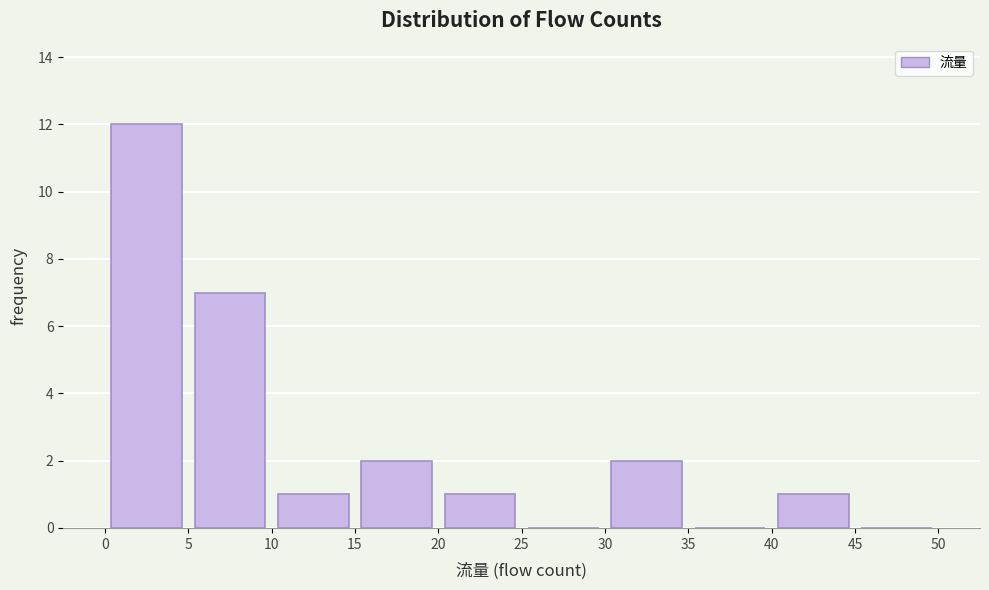

Over which range of the x-axis is the bar tallest?

0 to 5